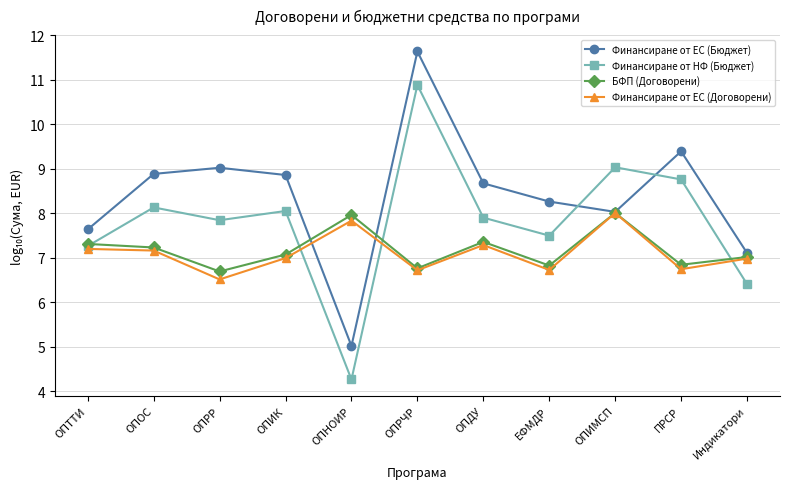

What is the sum of all Финансиране от ЕС (Договорени) values?

78.2